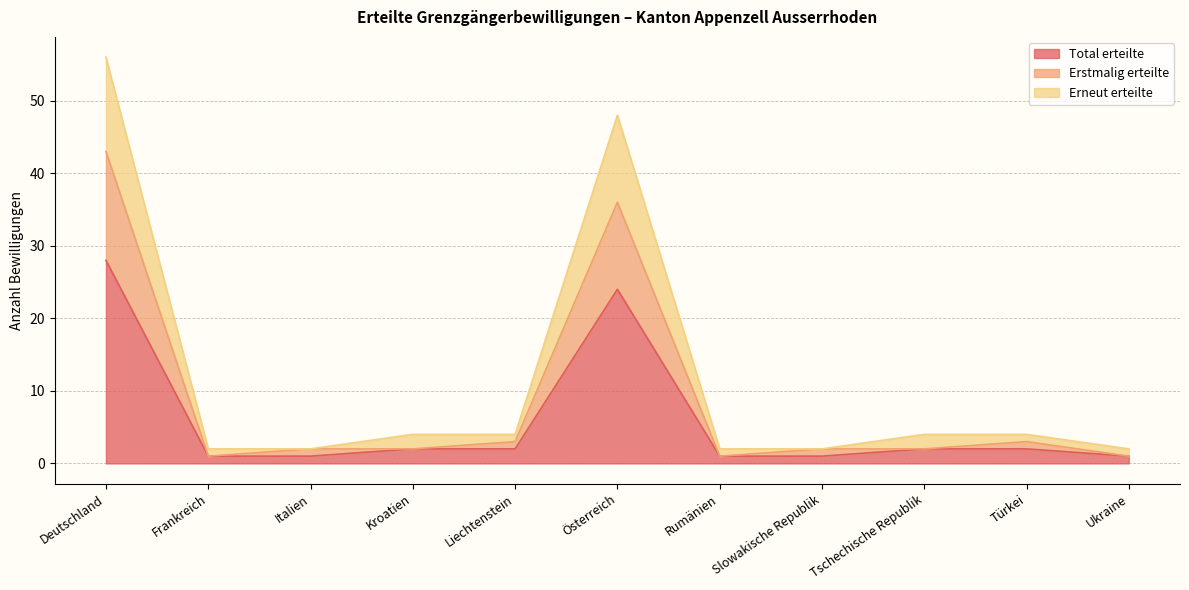

The value of Total erteilte at Türkei is 1. True or false?

False